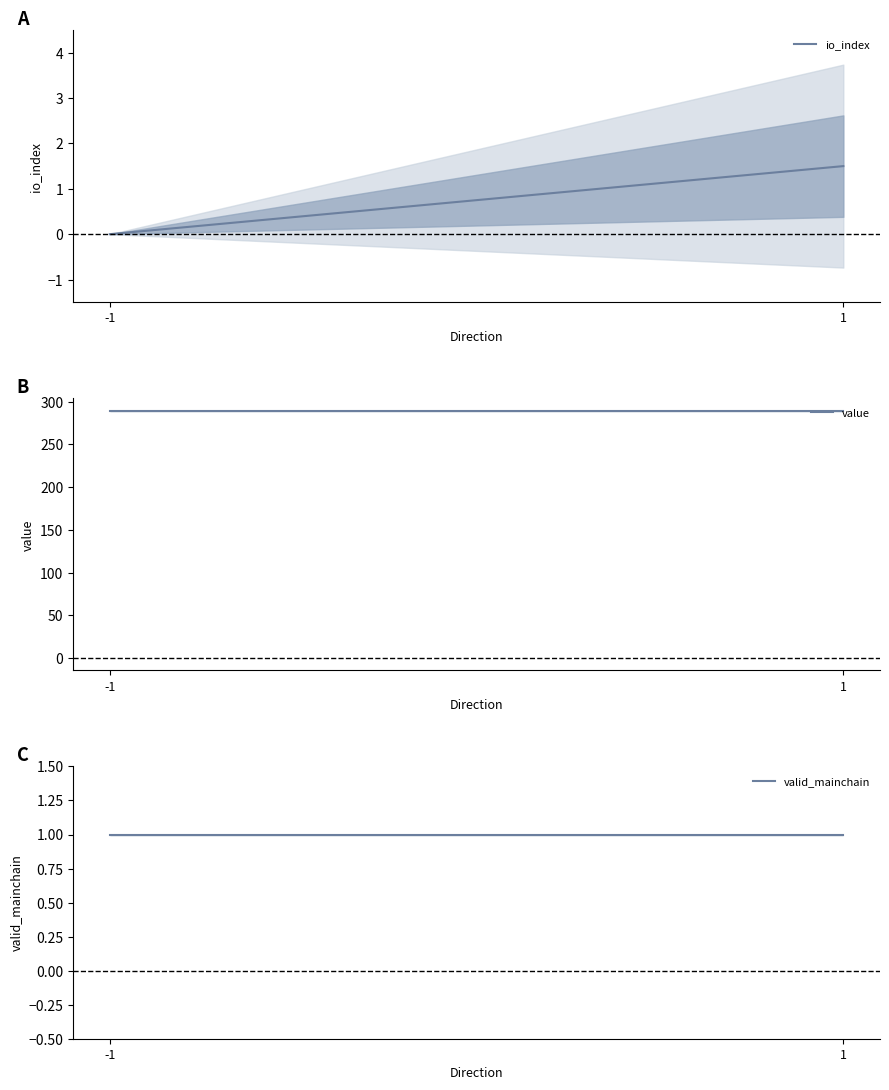

Which series has the largest range (max minus min)?

io_index